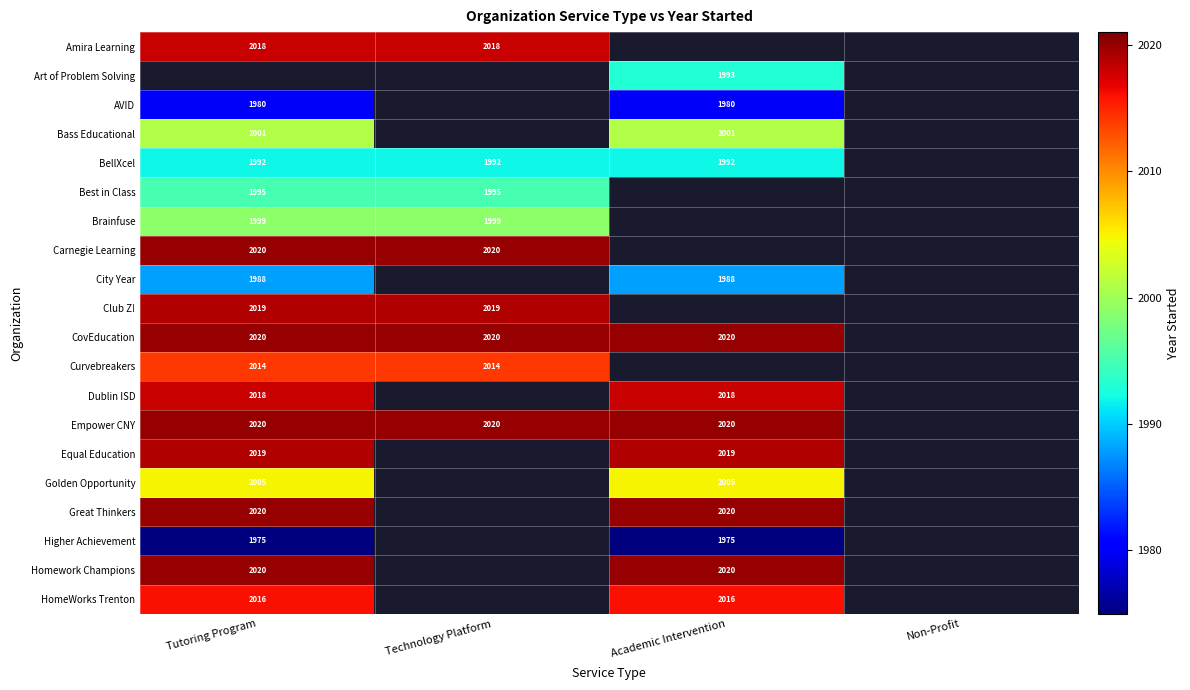

True or false: Best in Class has a value of 1995 at Tutoring Program.

True